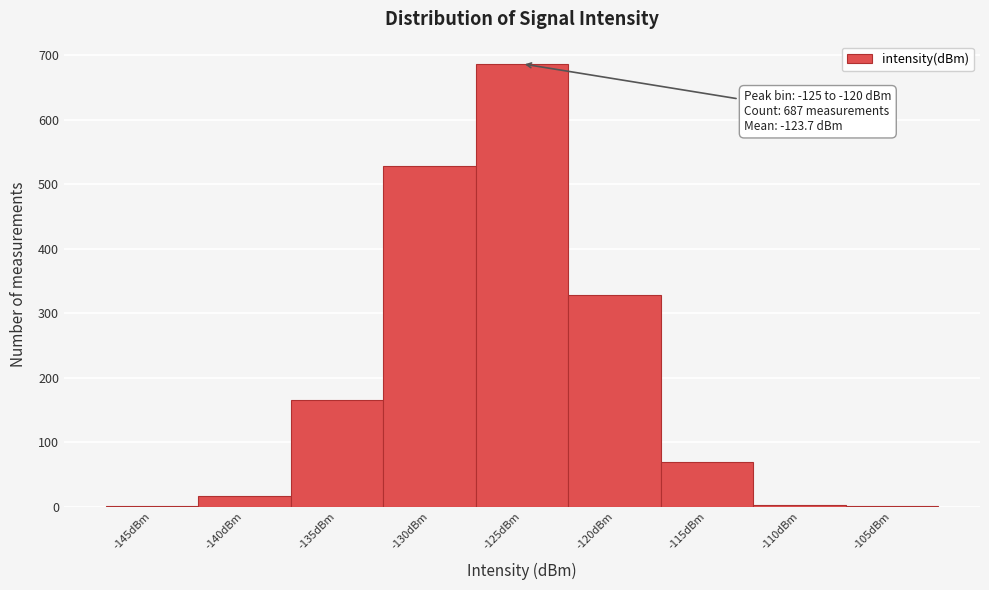

The chart shows a value of 1 at -145dBm. True or false?

True